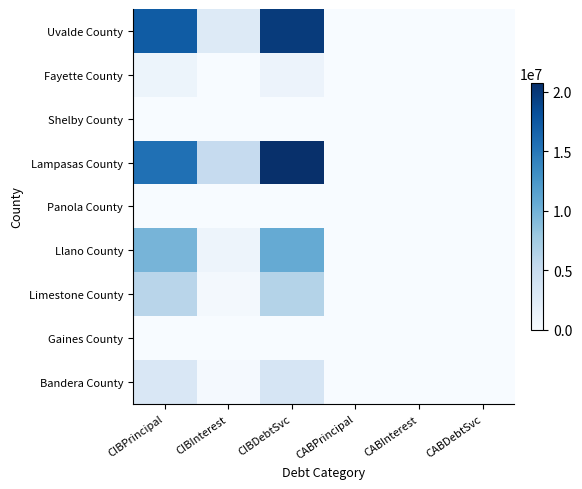

Reading right to left, extract all data points from this chart.

Uvalde County: CABDebtSvc=0.0	CABInterest=0.0	CABPrincipal=0.0	CIBDebtSvc=19798149.4	CIBInterest=2603149.4	CIBPrincipal=17195000.0
Fayette County: CABDebtSvc=0.0	CABInterest=0.0	CABPrincipal=0.0	CIBDebtSvc=1161523.6	CIBInterest=54798.2	CIBPrincipal=1106725.4
Shelby County: CABDebtSvc=0.0	CABInterest=0.0	CABPrincipal=0.0	CIBDebtSvc=0.0	CIBInterest=0.0	CIBPrincipal=0.0
Lampasas County: CABDebtSvc=0.0	CABInterest=0.0	CABPrincipal=0.0	CIBDebtSvc=20709025.0	CIBInterest=5129025.0	CIBPrincipal=15580000.0
Panola County: CABDebtSvc=0.0	CABInterest=0.0	CABPrincipal=0.0	CIBDebtSvc=0.0	CIBInterest=0.0	CIBPrincipal=0.0
Llano County: CABDebtSvc=0.0	CABInterest=0.0	CABPrincipal=0.0	CIBDebtSvc=10740836.8	CIBInterest=990836.8	CIBPrincipal=9750000.0
Limestone County: CABDebtSvc=0.0	CABInterest=0.0	CABPrincipal=0.0	CIBDebtSvc=6385646.0	CIBInterest=365646.0	CIBPrincipal=6020000.0
Gaines County: CABDebtSvc=0.0	CABInterest=0.0	CABPrincipal=0.0	CIBDebtSvc=0.0	CIBInterest=0.0	CIBPrincipal=0.0
Bandera County: CABDebtSvc=0.0	CABInterest=0.0	CABPrincipal=0.0	CIBDebtSvc=3420300.0	CIBInterest=315300.0	CIBPrincipal=3105000.0